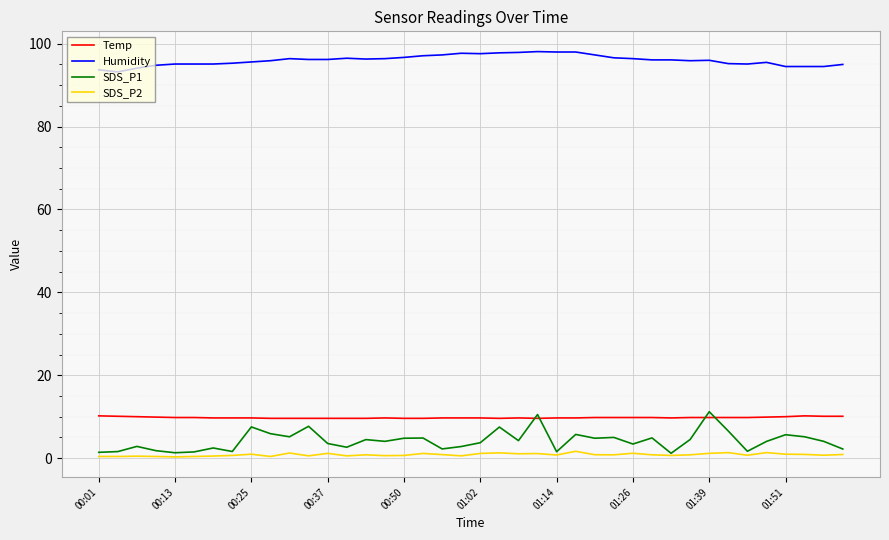

Which series has the widest spread of values?

SDS_P1